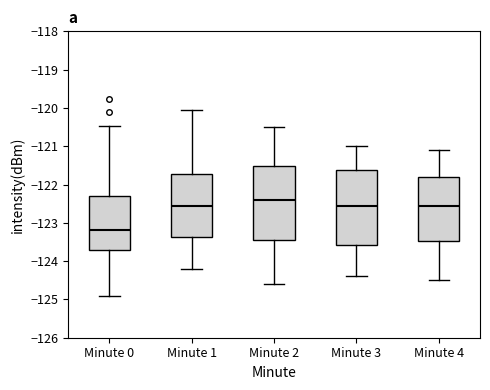

Where is the upper edge of the box for Minute 2 on the y-axis? The values are not printed on the chart, so give them approximately, as read against the axis.

-121.5